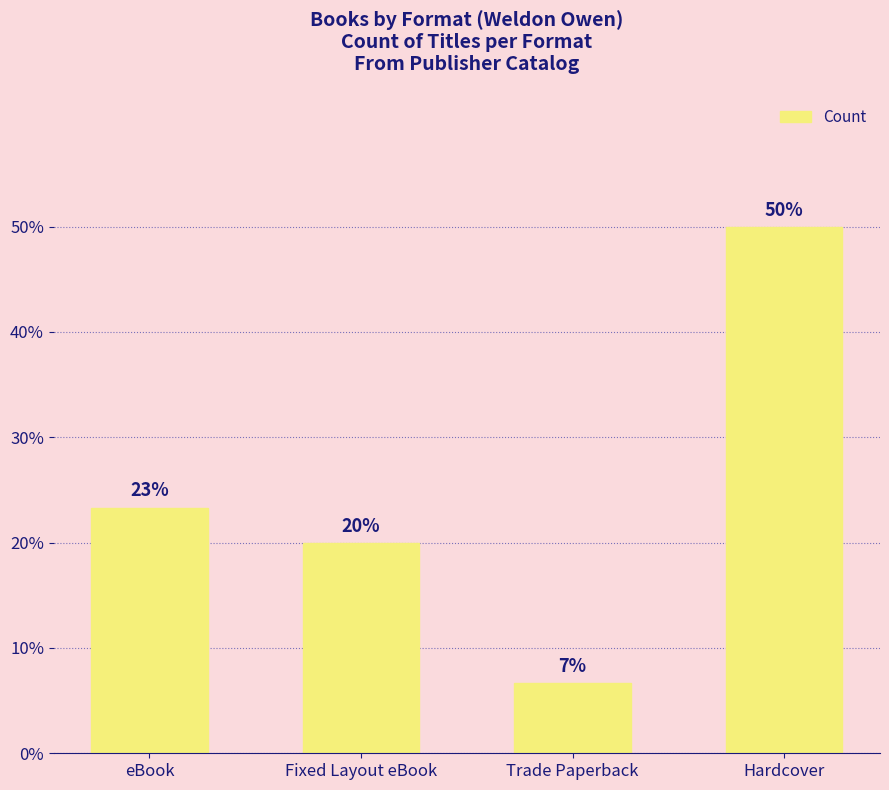

Are the bars horizontal?

No